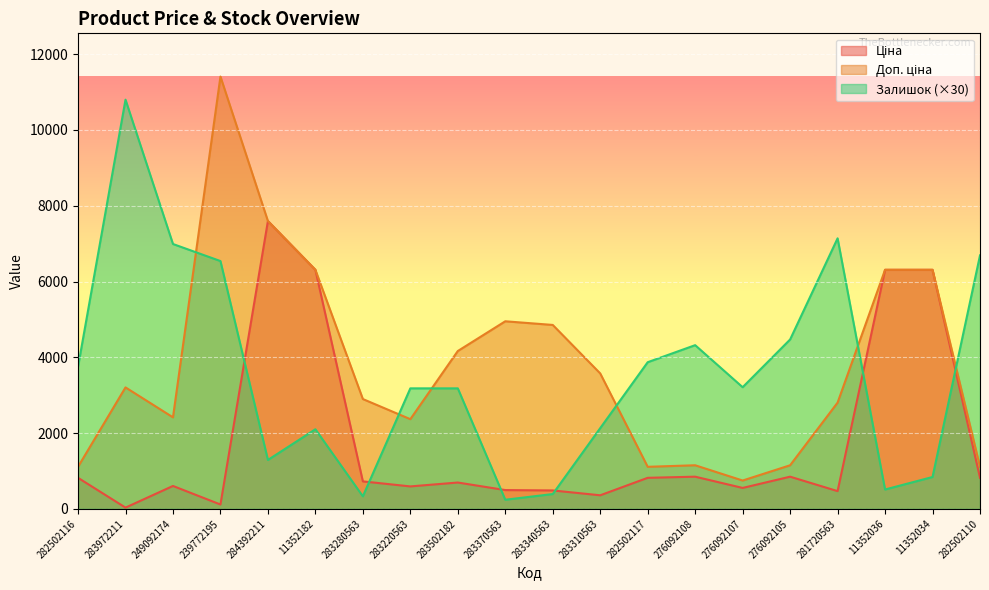

What is the label of the 7th point from the left?

283280563